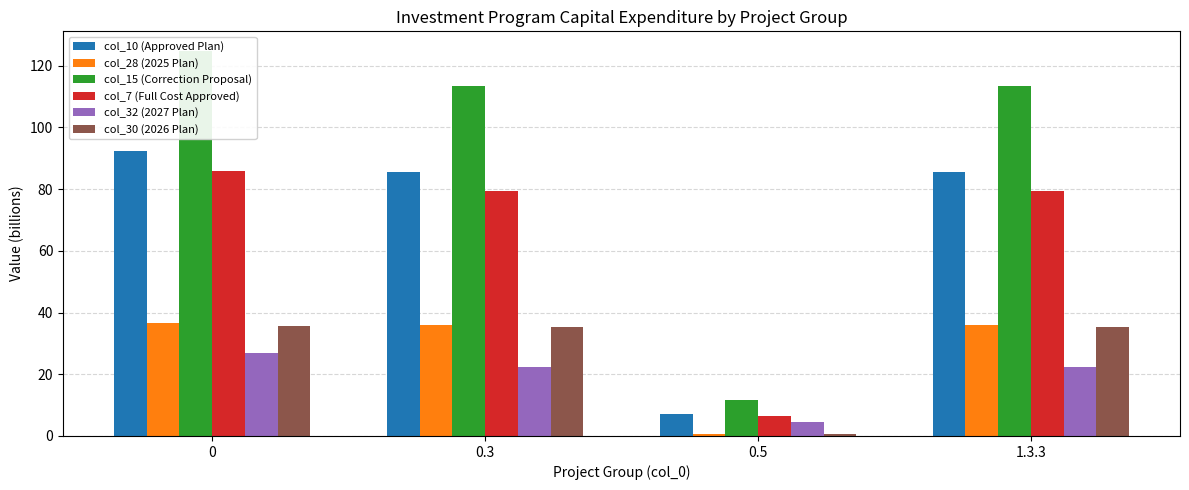

The value of col_10 (Approved Plan) at 1.3.3 is 85.5. True or false?

True